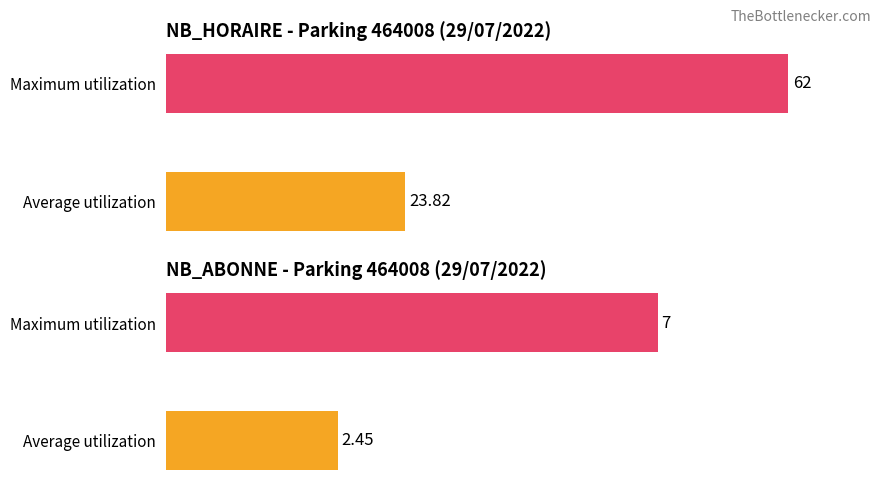

The NB_HORAIRE series shows 13 at 16. True or false?

False